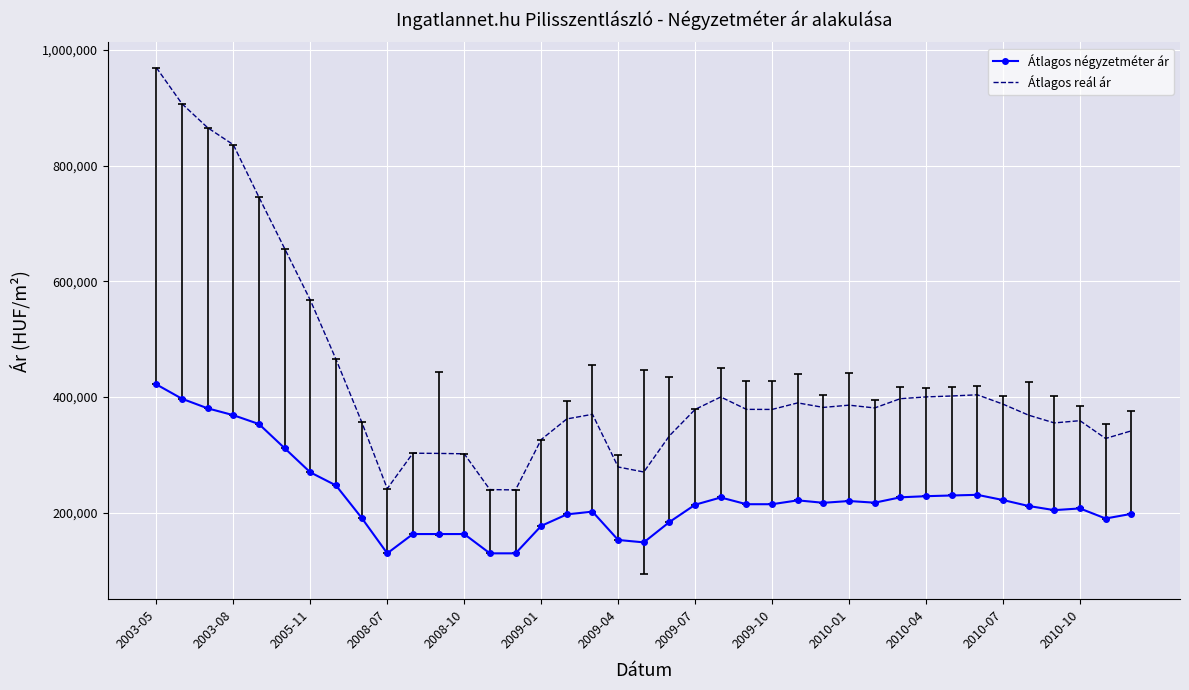

How many series are shown in this chart?

2